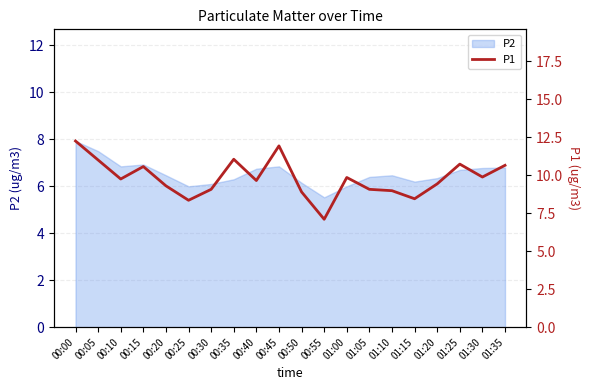

The value of P2 at 00:05 is 12.2. True or false?

False